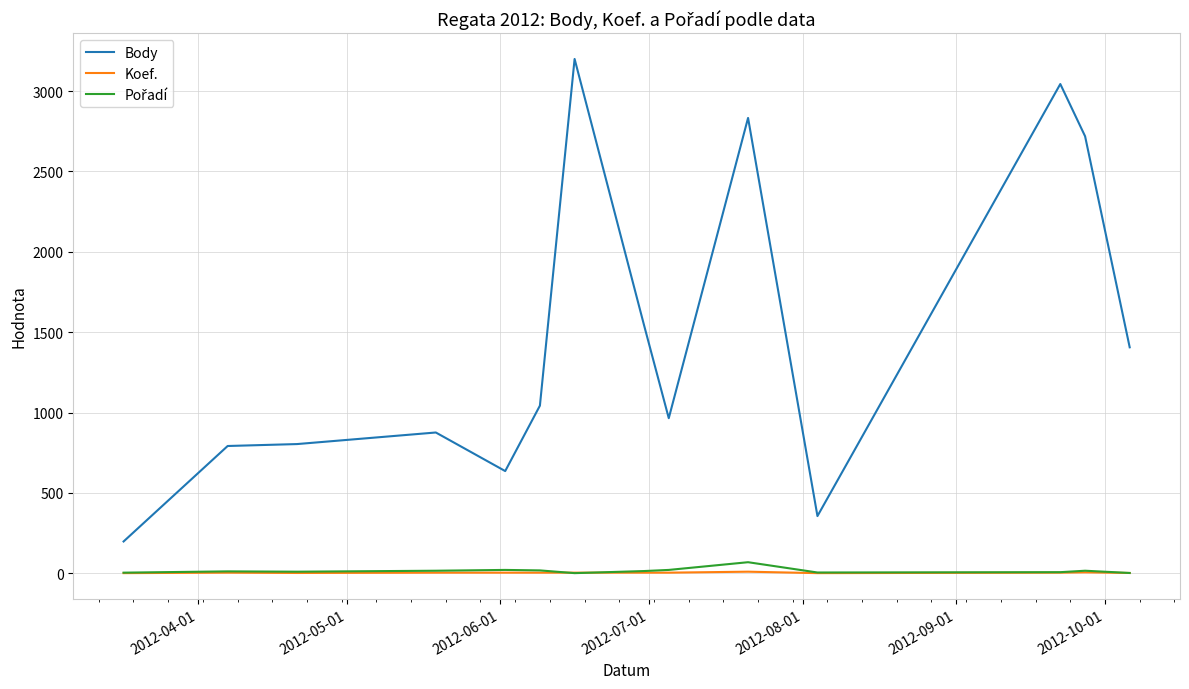

True or false: Koef. and Body intersect in this chart.

False